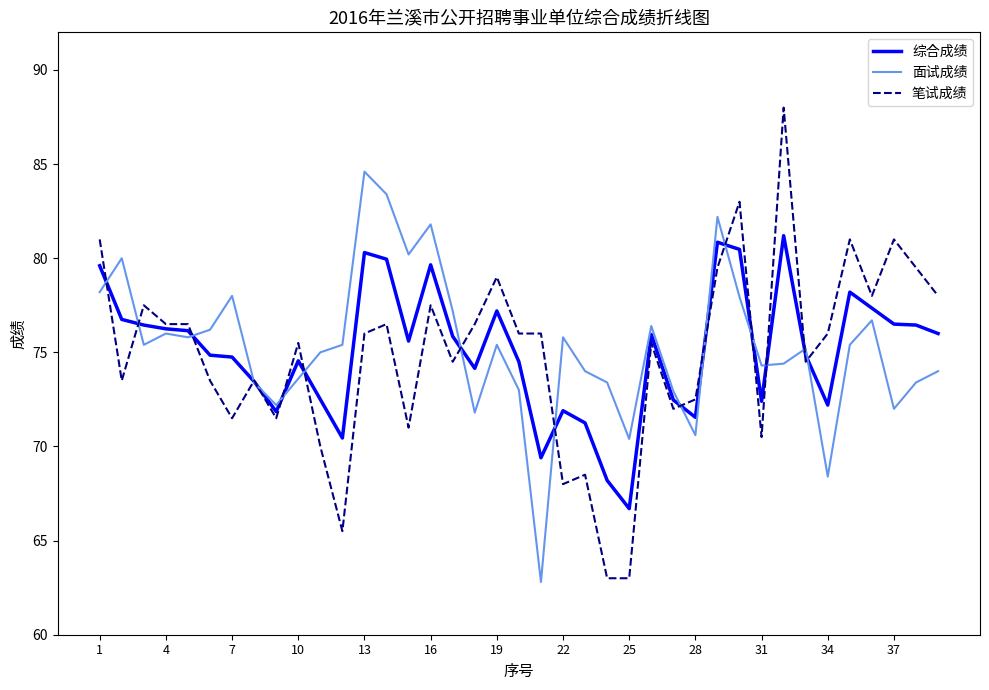

What is the minimum value for 笔试成绩?

63.0